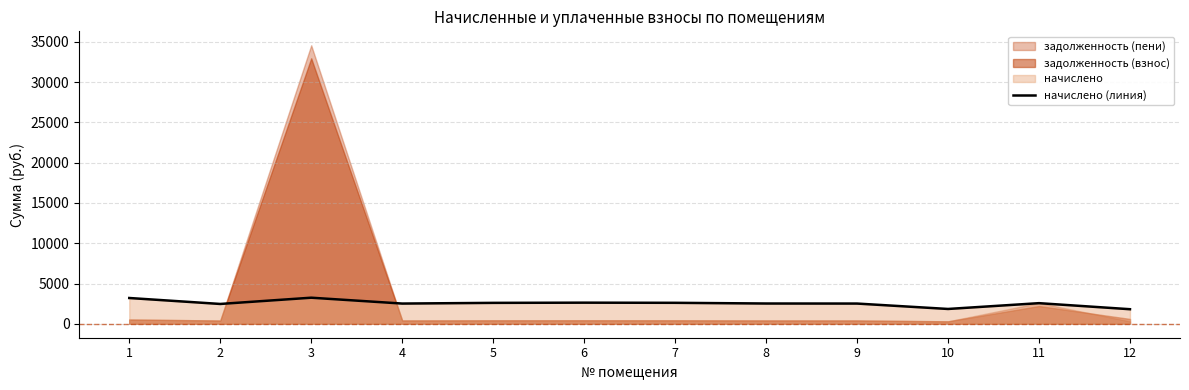

Where does the data first go above 2560?

1